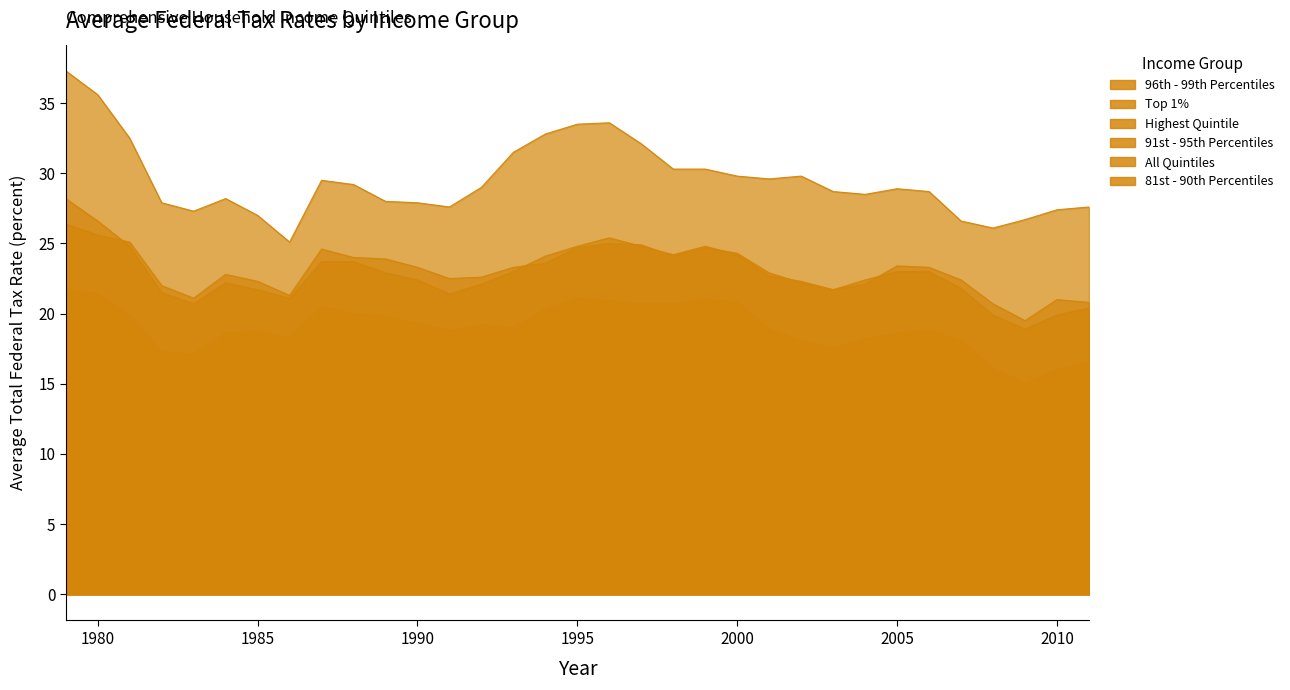

What is the average value of the 91st - 95th Percentiles series?

19.0